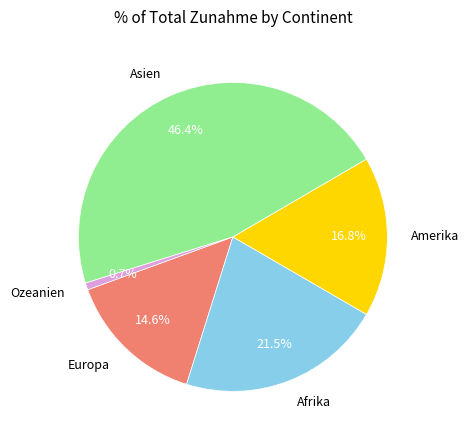

What portion of the pie excludes Afrika?

78.5%